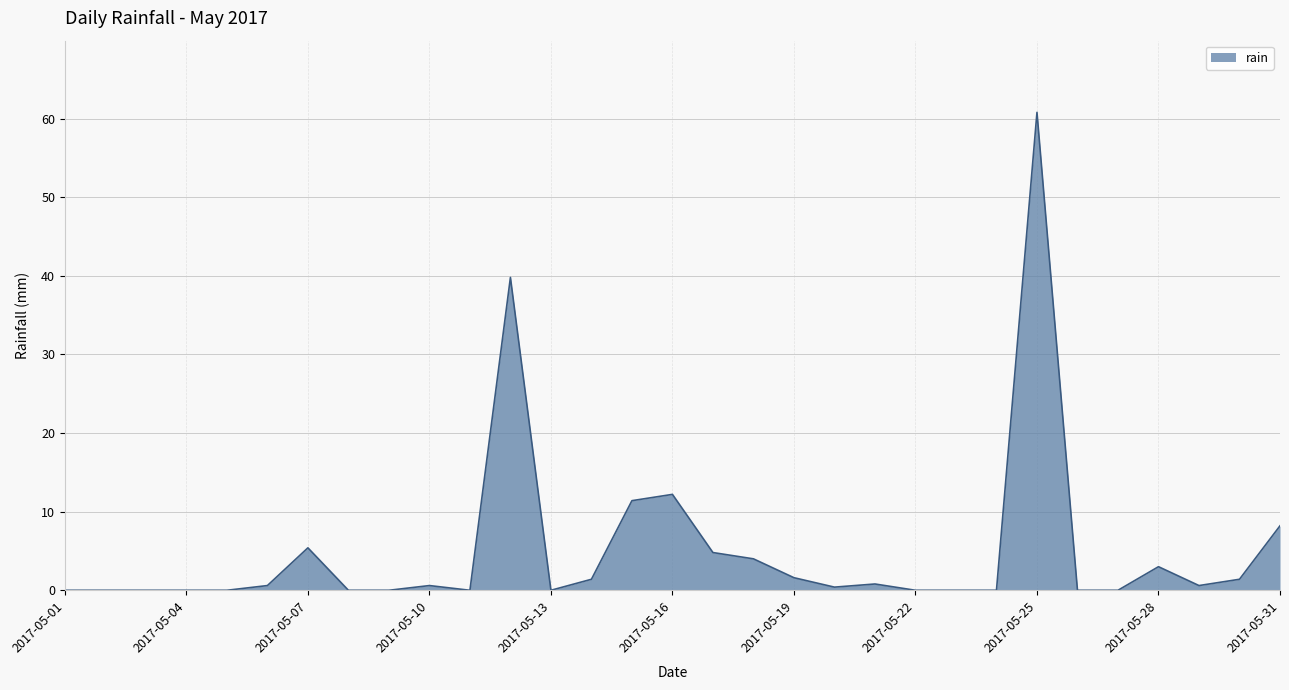

What is the maximum value shown in the chart?

60.8